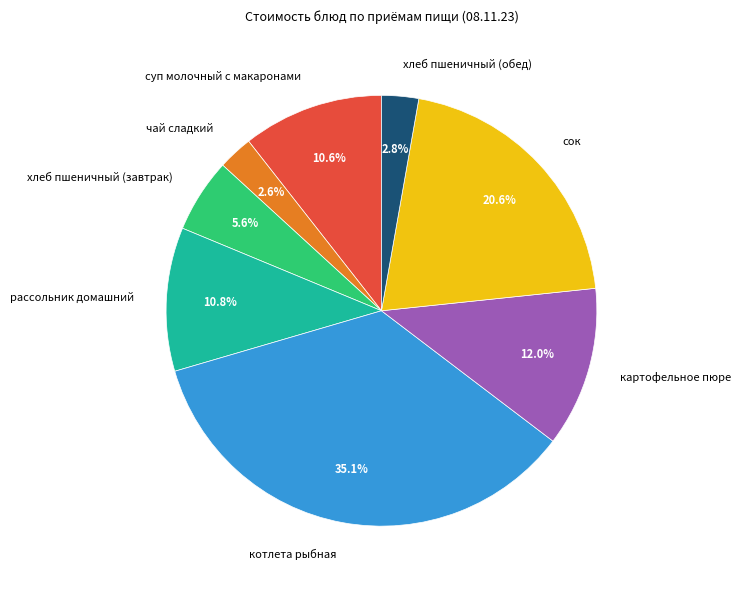

Does хлеб пшеничный (завтрак) account for over 50% of the chart?

No